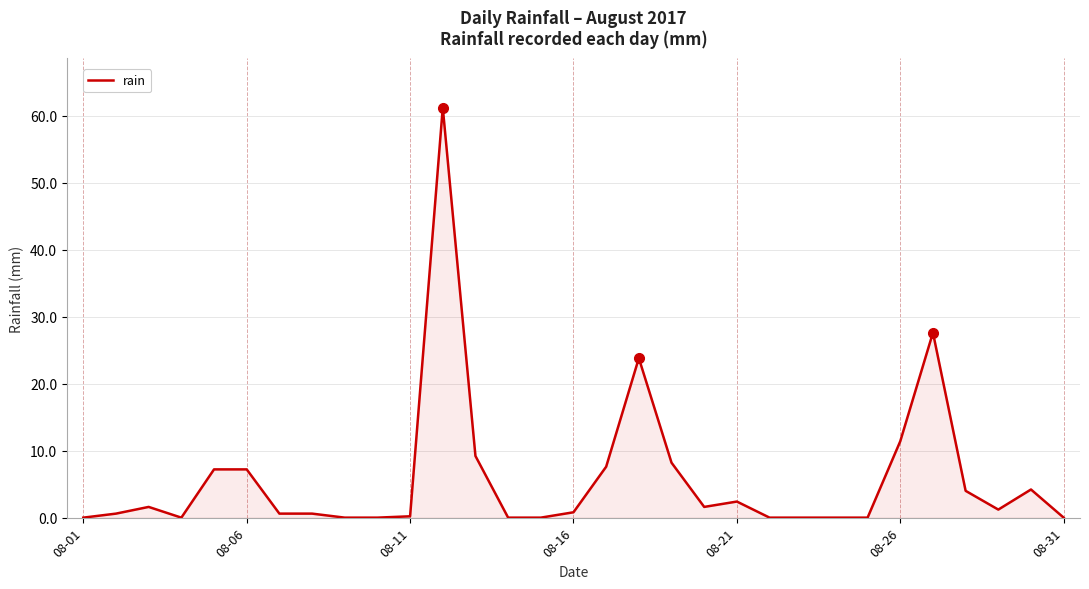

What is the maximum value shown in the chart?

61.2